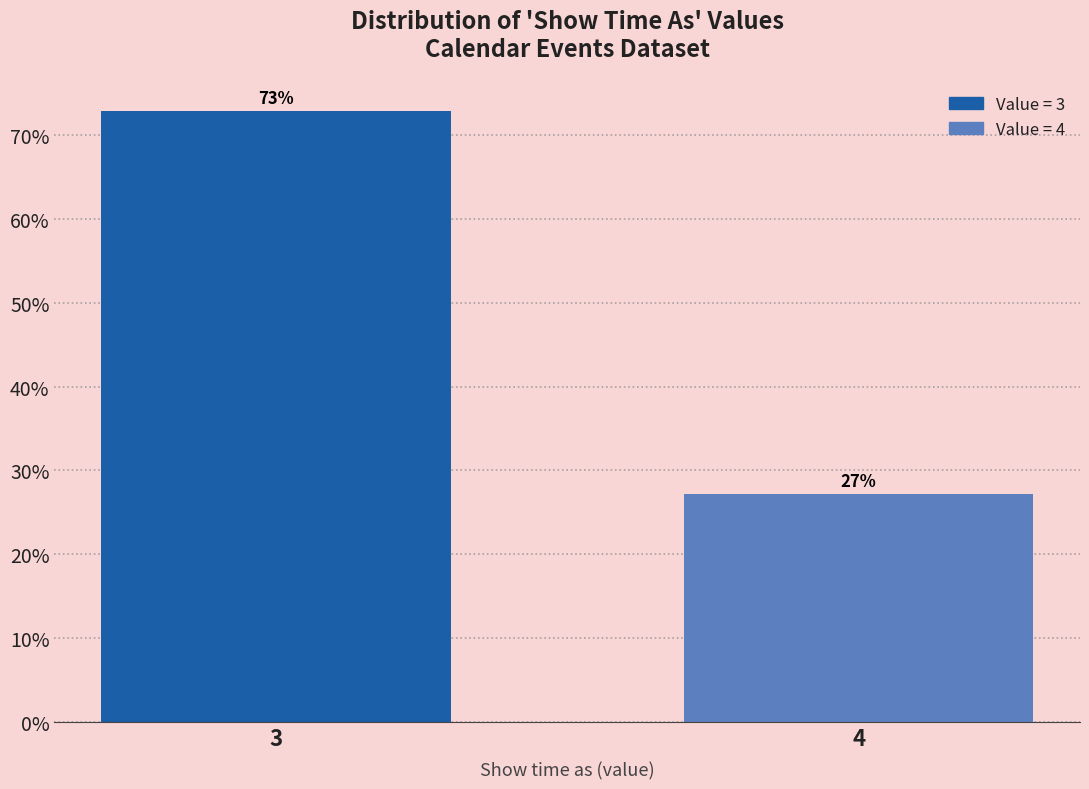

Between 4 and 3, which is larger?

3